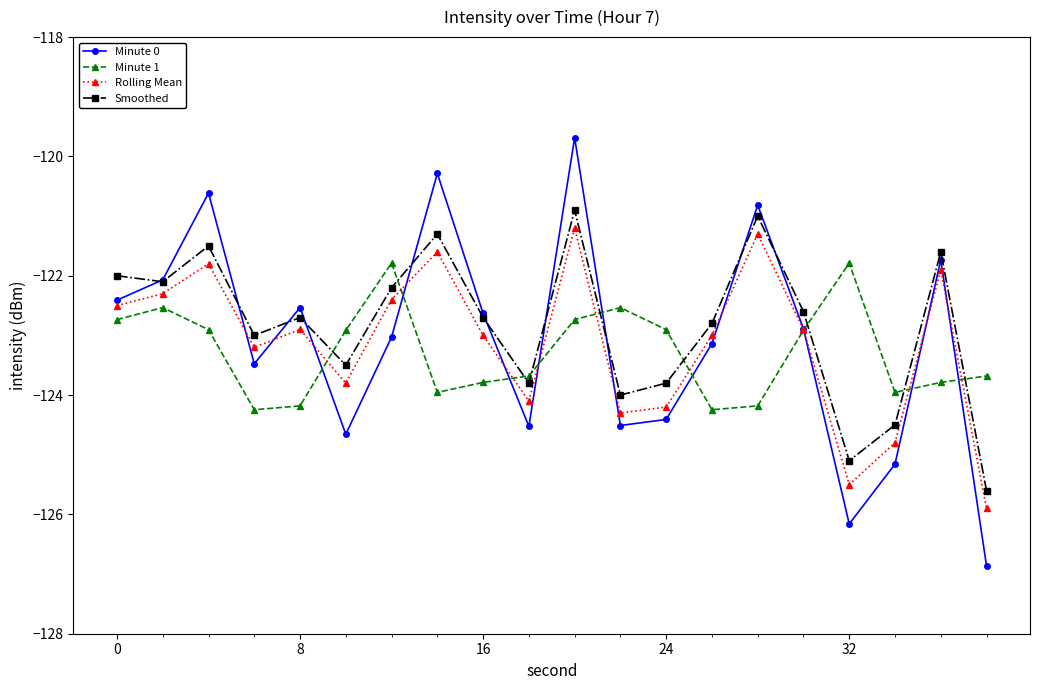

How many lines are shown in the chart?

4